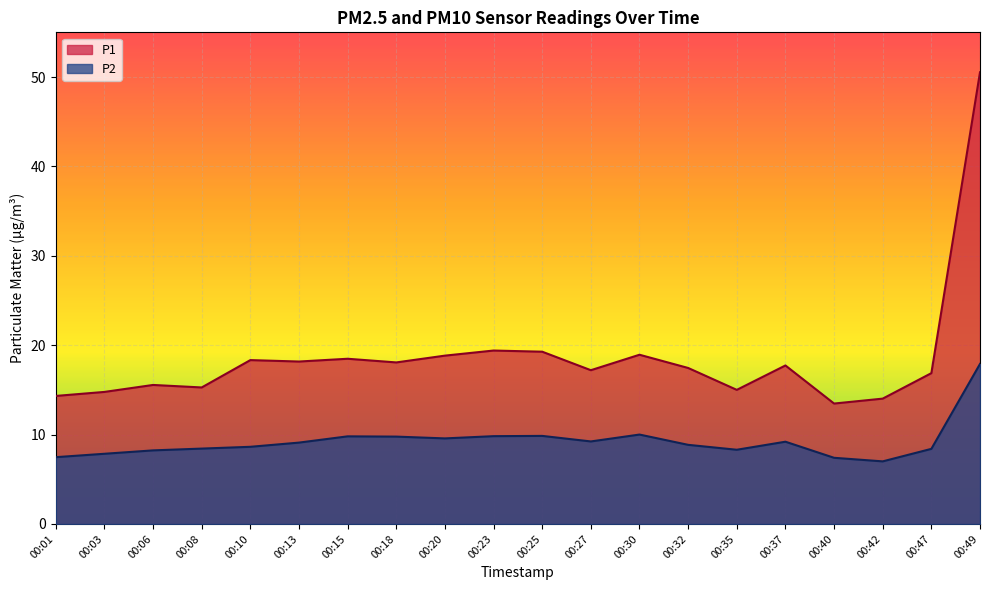

True or false: P2 has more than 2 interior local peaks.

True